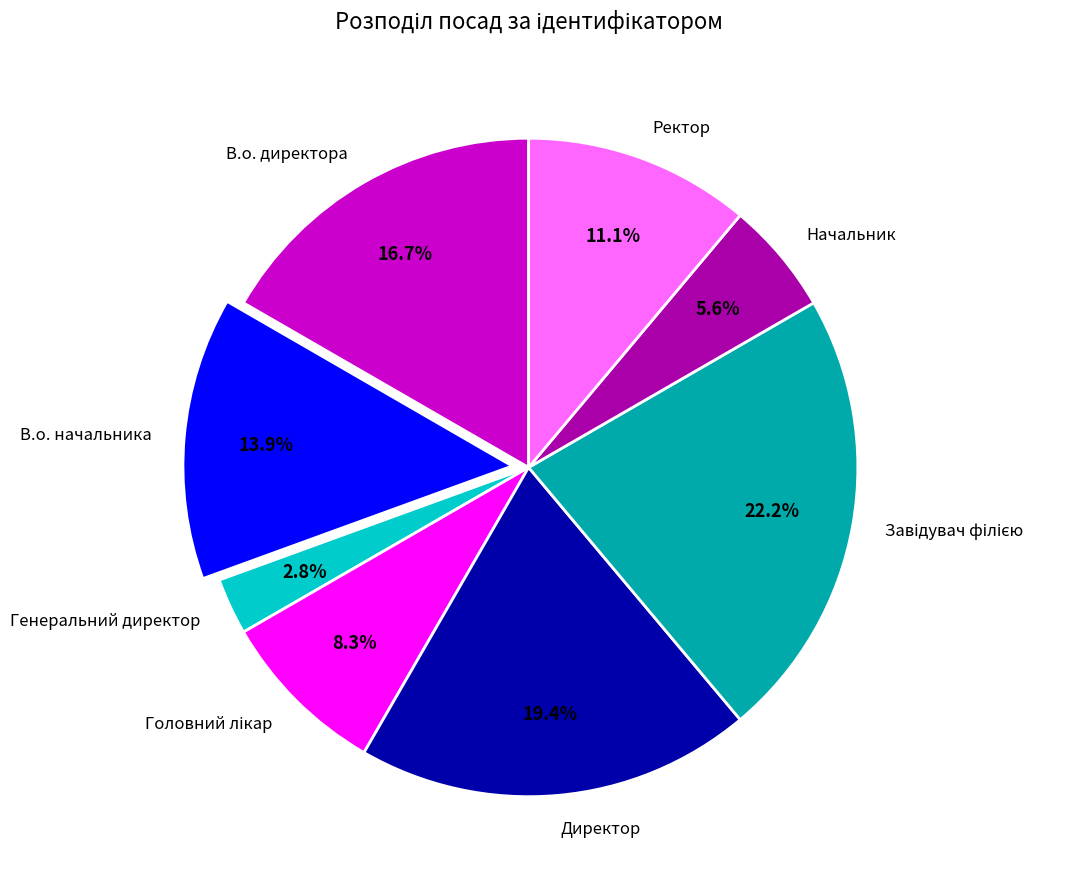

What is the smallest slice in the pie chart?

Генеральний директор